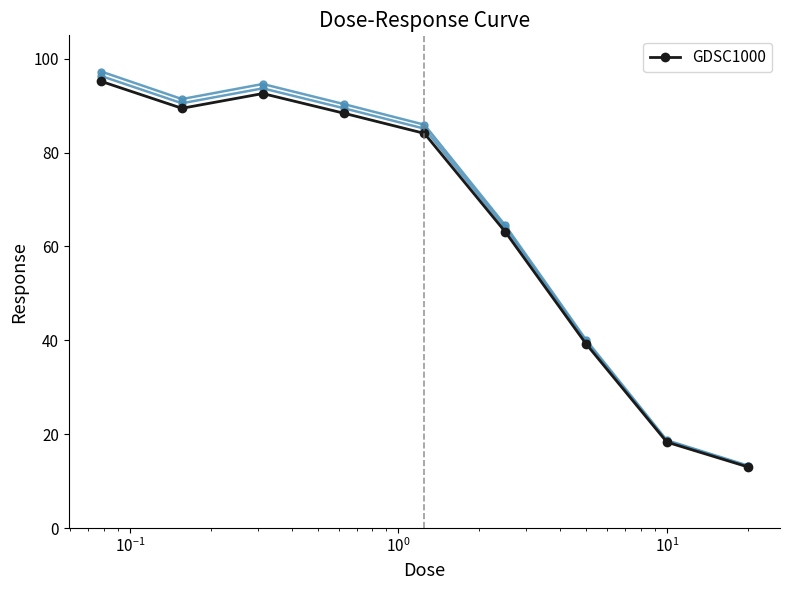

What is the value of the GDSC1000 point at the 3rd from the left?

92.6